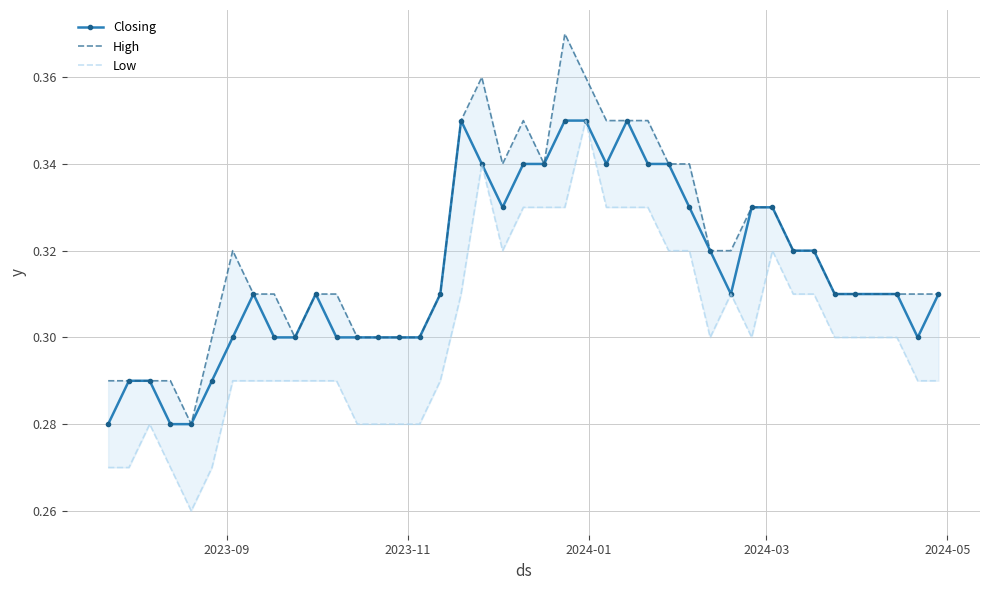

True or false: Closing has more than 1 interior local peaks.

True